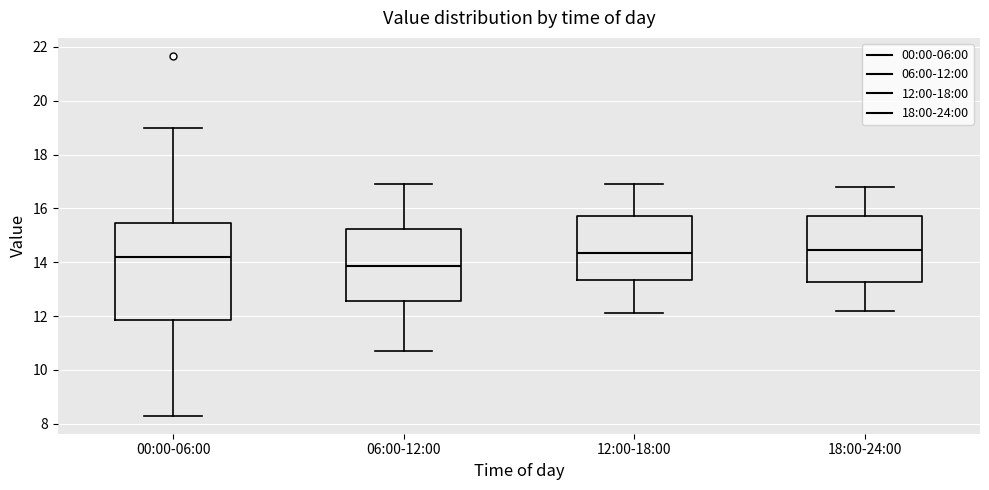

Where does the upper whisker of the box for 18:00-24:00 end on the y-axis? The values are not printed on the chart, so give them approximately, as read against the axis.

16.8